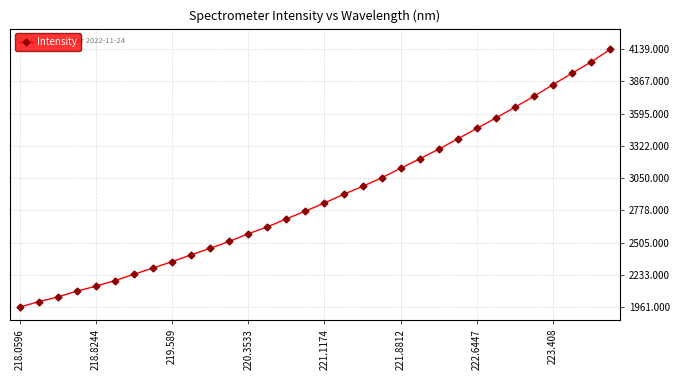

Does the chart have visible grid lines?

Yes